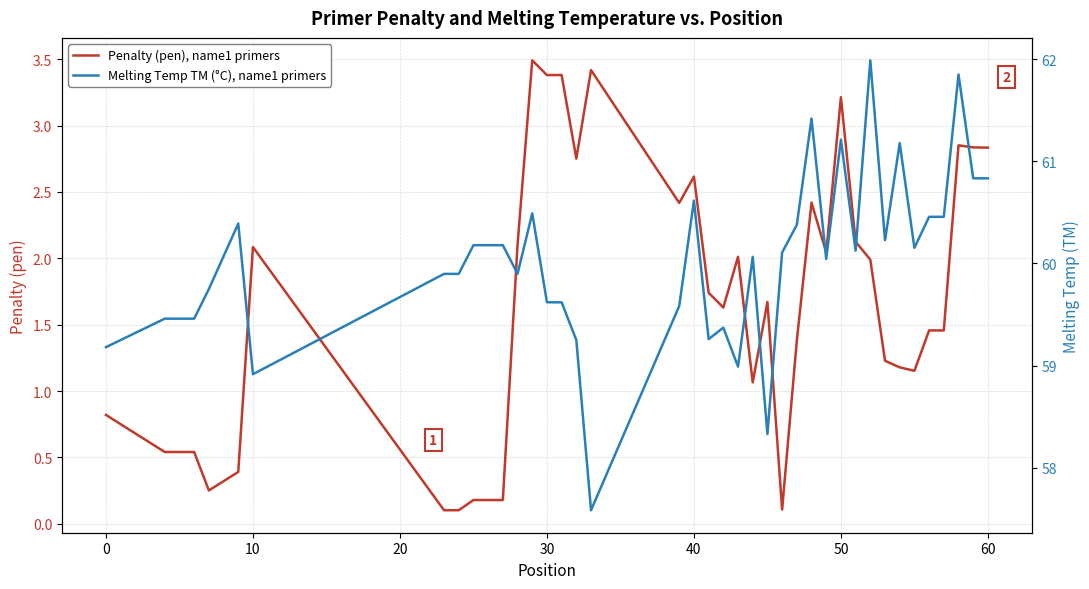

How many interior local peaks does the Penalty (pen), name1 primers series have?

10